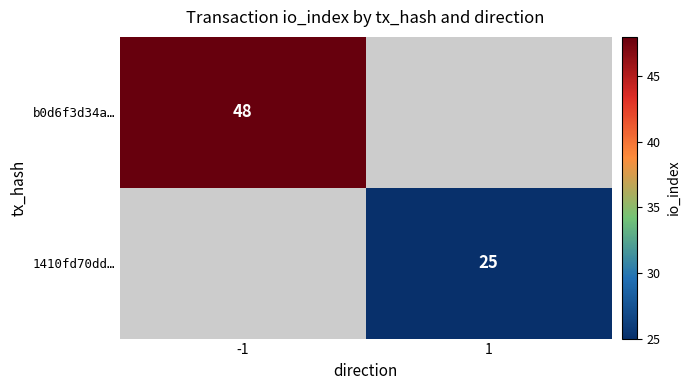

True or false: b0d6f3d34a… has a value of 48 at -1.

True